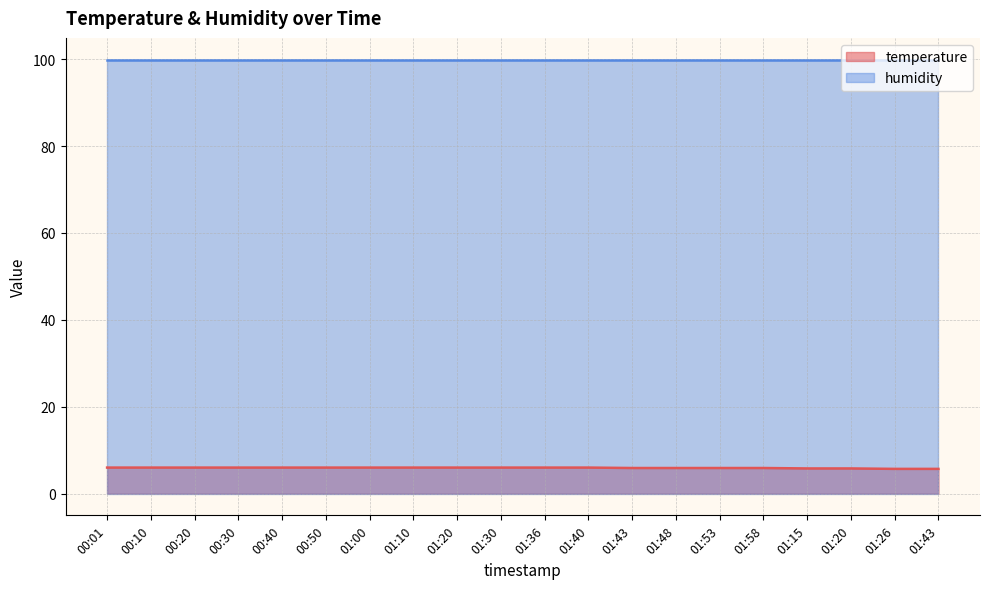

What is the approximate value at 00:01?

6.0